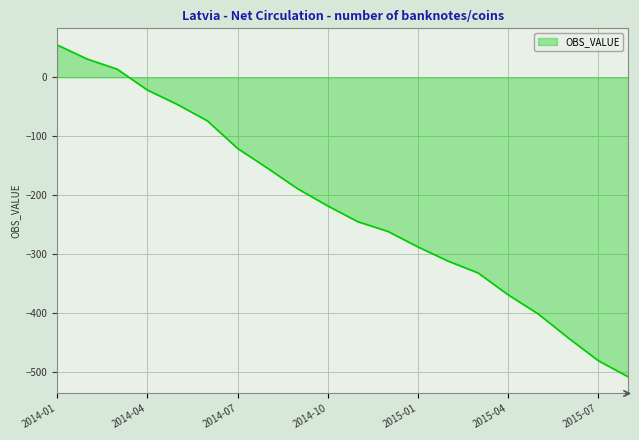

What is the difference between the maximum and minimum values?

563.2